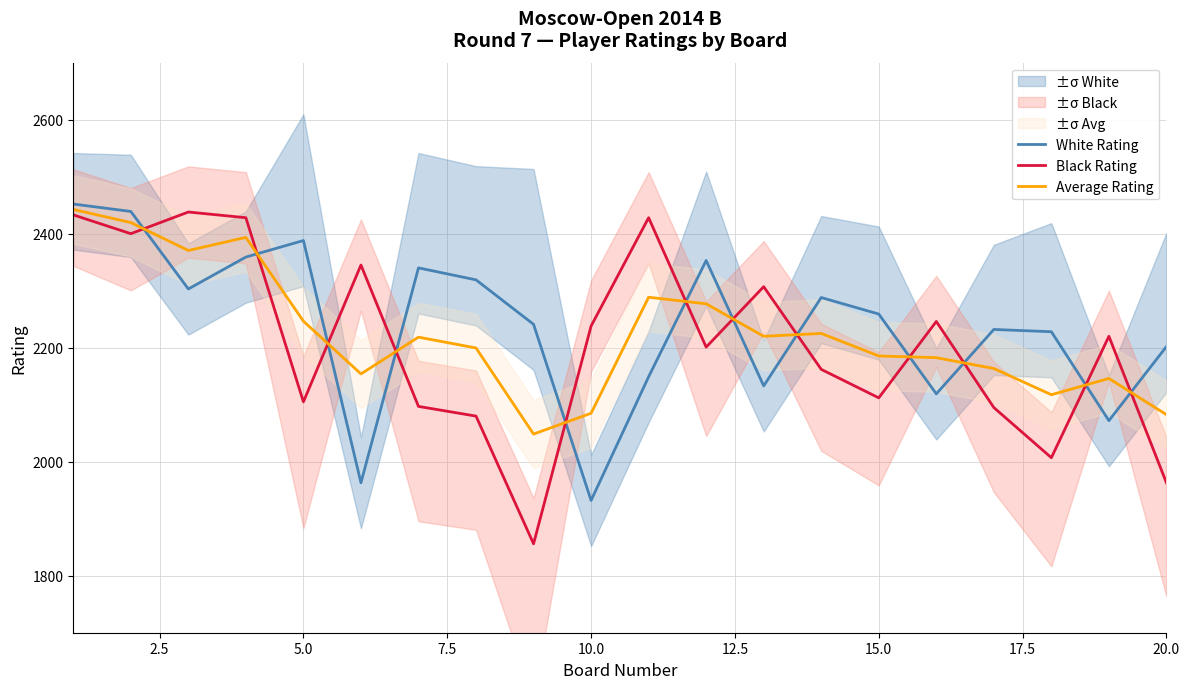

How many series are shown in this chart?

3